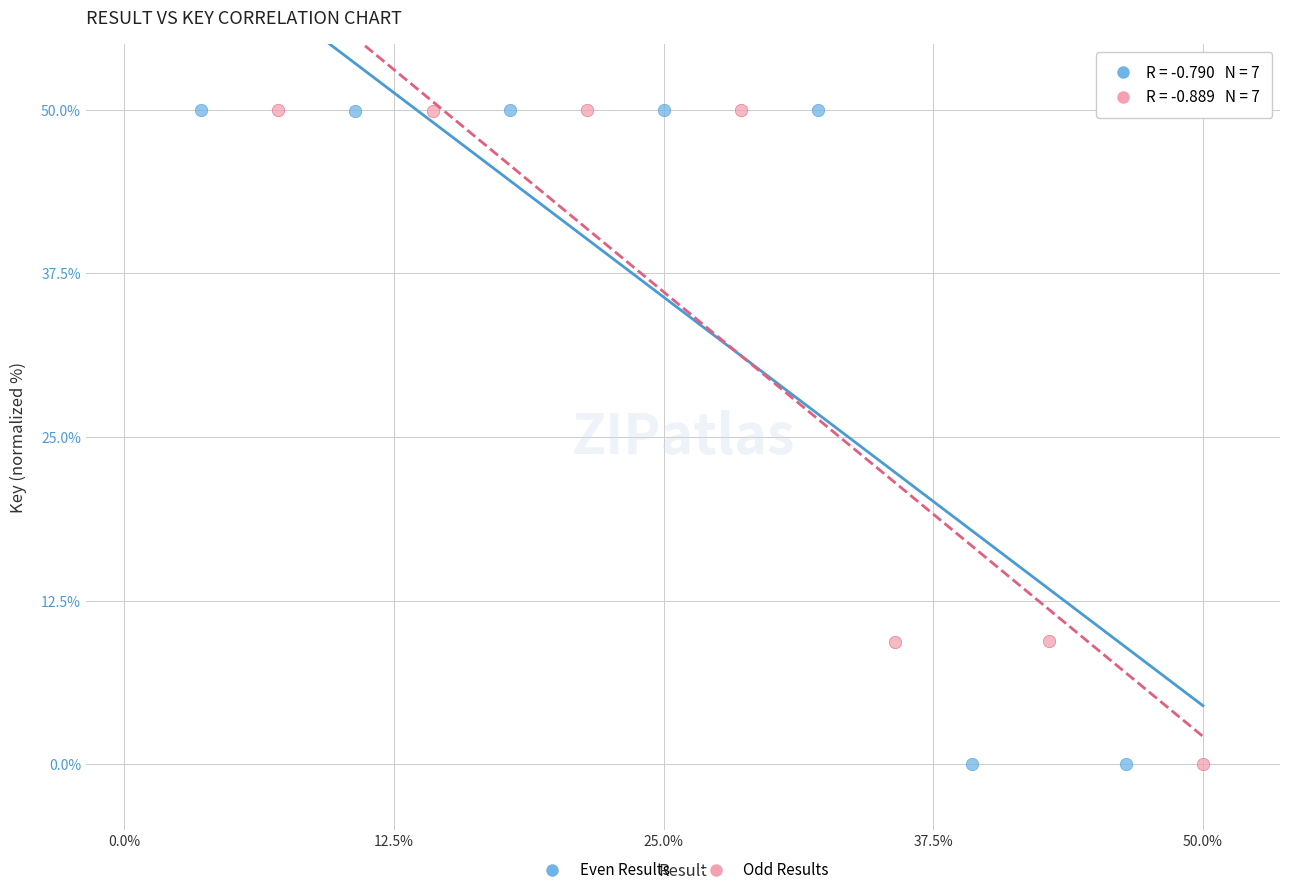

Which series has the widest spread of Y values?

Even Results